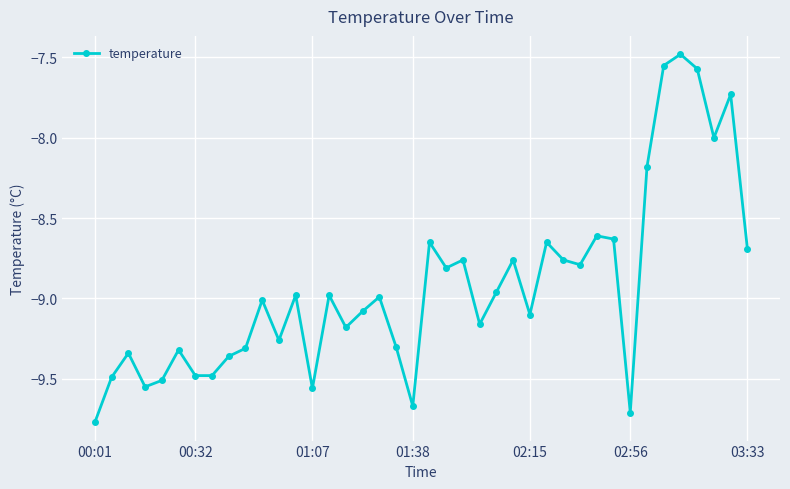

What is the difference between the maximum and second lowest values?

2.2